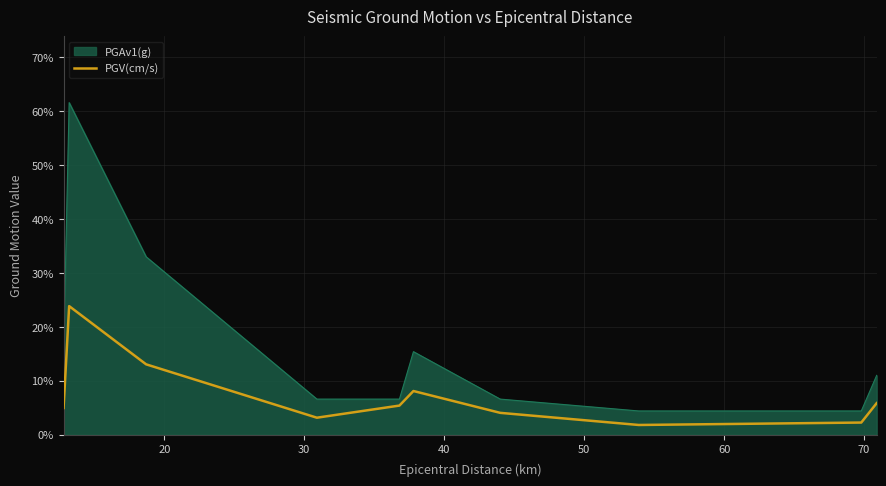

What is the greatest value displayed?

61.6